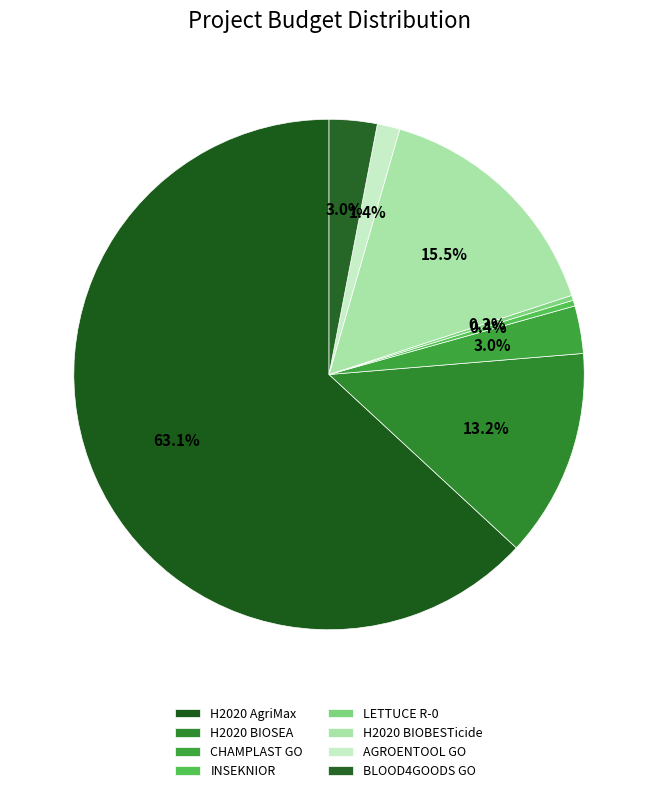

How many segments does this pie chart have?

8